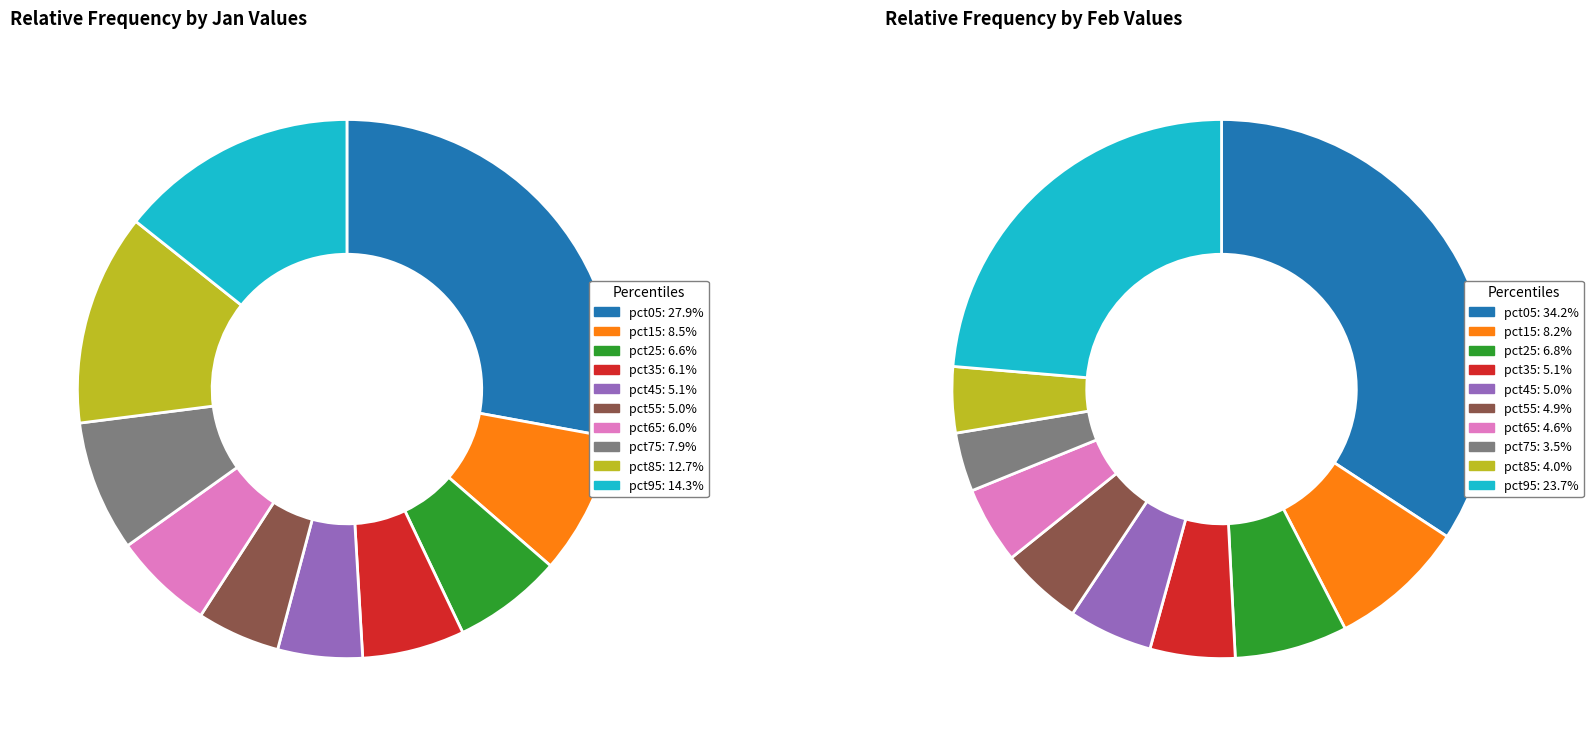

Does any single category account for the majority?

No